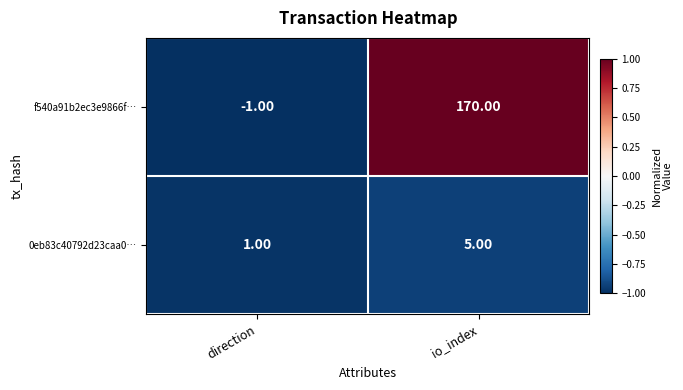

How many categories are shown in the chart?

2